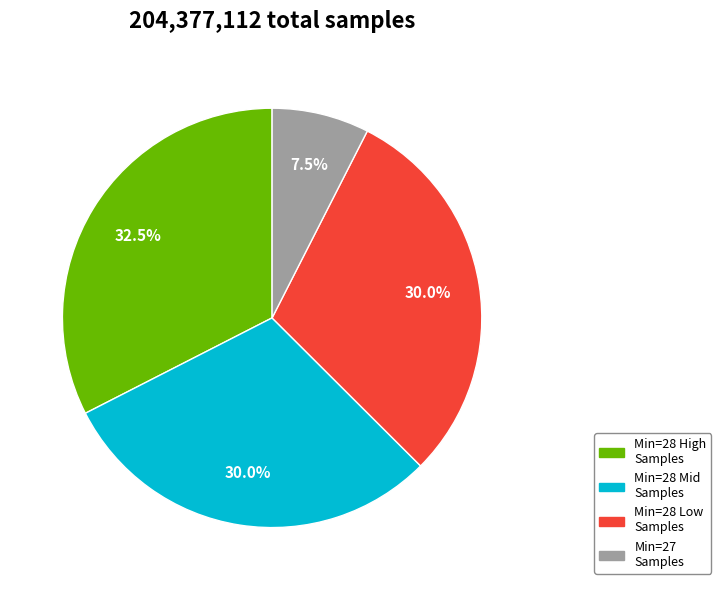

Is there any slice that represents more than half of the pie?

No